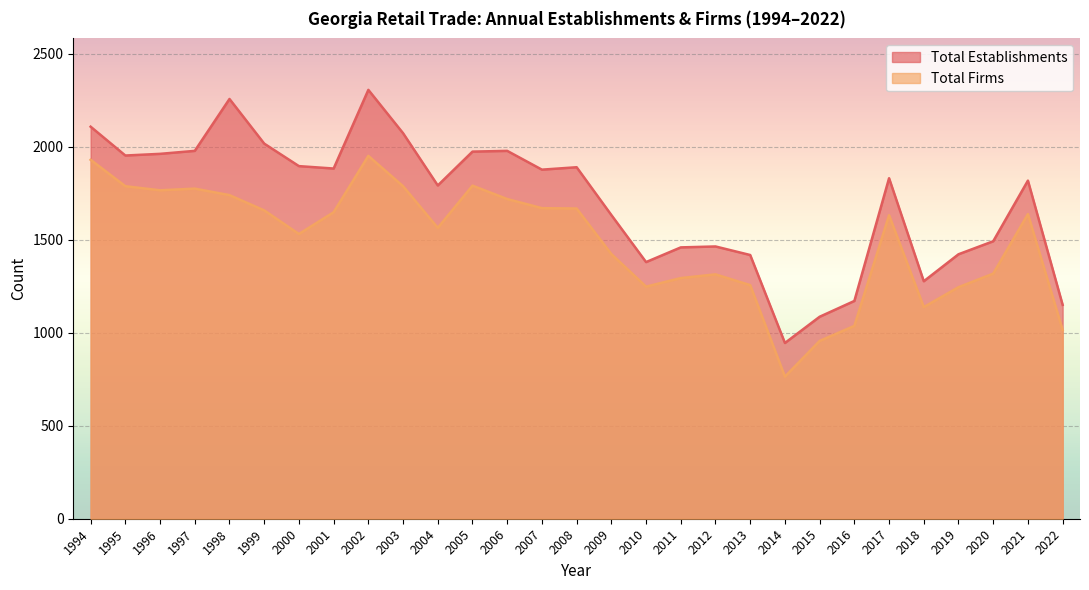

What are all the series names shown in the legend?

Total Establishments, Total Firms